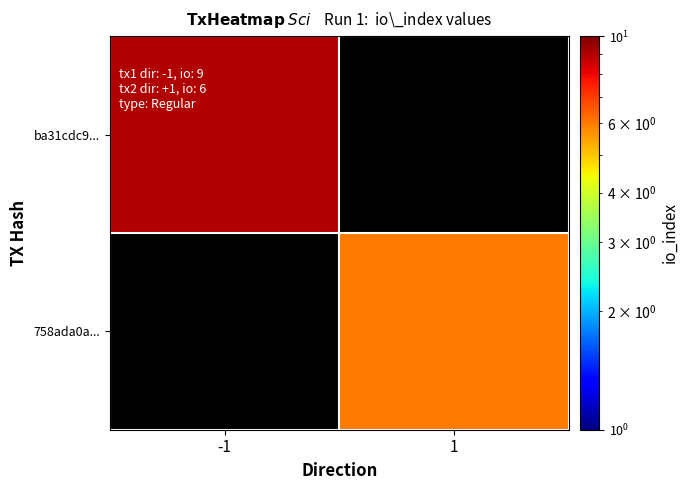

How many distinct data groups are displayed?

2